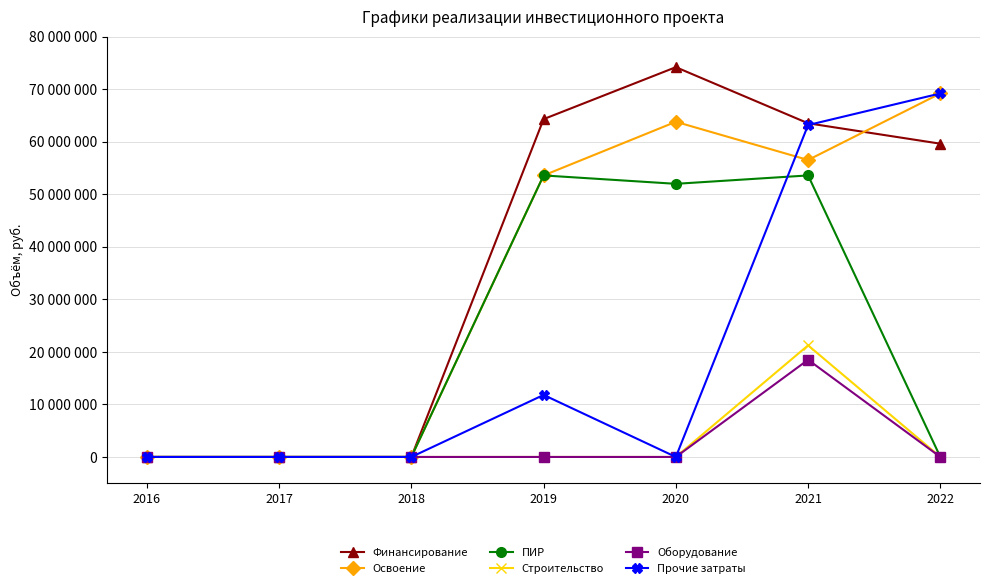

Reading left to right, list all the values displayed in this chart.

Финансирование: 2016=0	2017=0	2018=0	2019=64318058	2020=74208663	2021=63526356	2022=59641053
Освоение: 2016=0	2017=0	2018=0	2019=53598382	2020=63808663	2021=56537012	2022=69205110
ПИР: 2016=0	2017=0	2018=0	2019=53598382	2020=52000000	2021=53598382	2022=0
Строительство: 2016=0	2017=0	2018=0	2019=0	2020=0	2021=21249435	2022=0
Оборудование: 2016=0	2017=0	2018=0	2019=0	2020=0	2021=18501158	2022=0
Прочие затраты: 2016=0	2017=0	2018=0	2019=11808663	2020=0	2021=63188037	2022=69205110